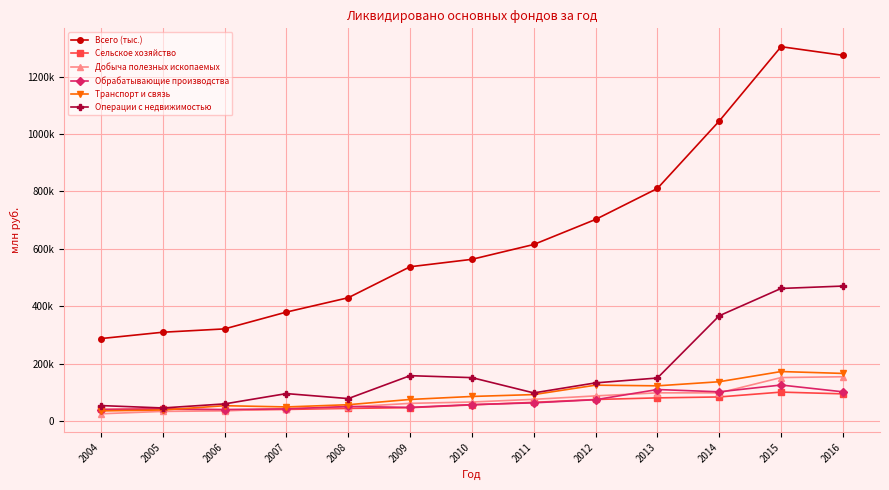

The Всего (тыс.) series shows 436337 at 2013. True or false?

False